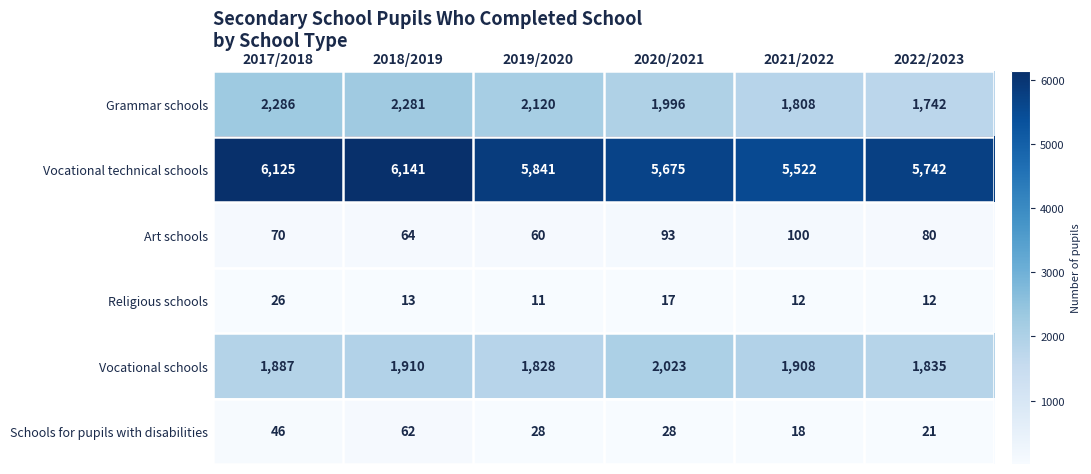

How many distinct data groups are displayed?

6